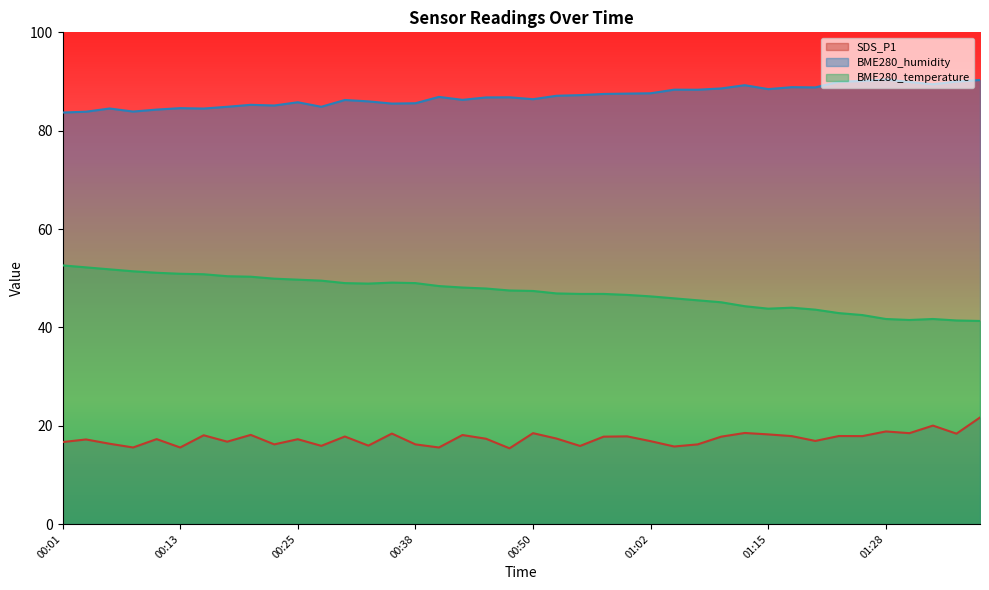

What are all the series names shown in the legend?

SDS_P1, BME280_humidity, BME280_temperature